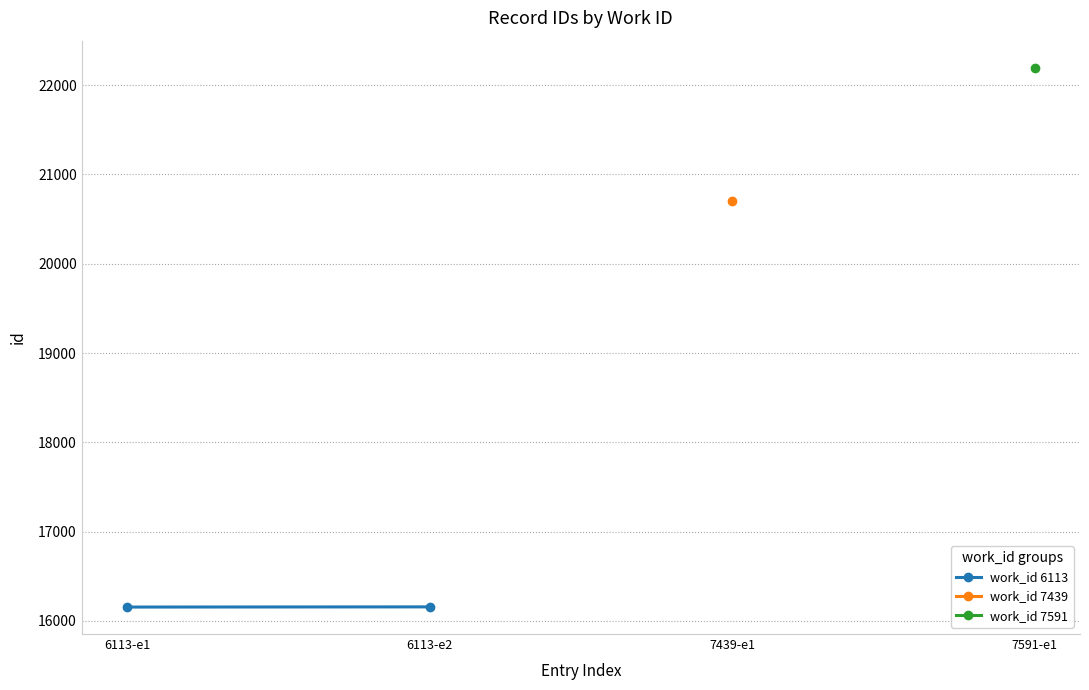

What is the value of the 1st point from the left?

16154